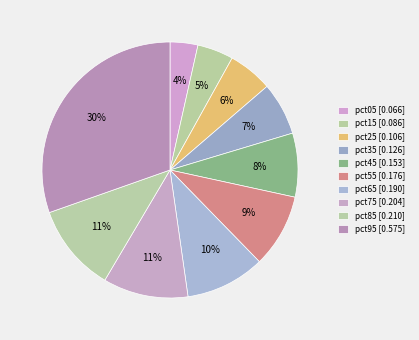

Does any single category account for the majority?

No